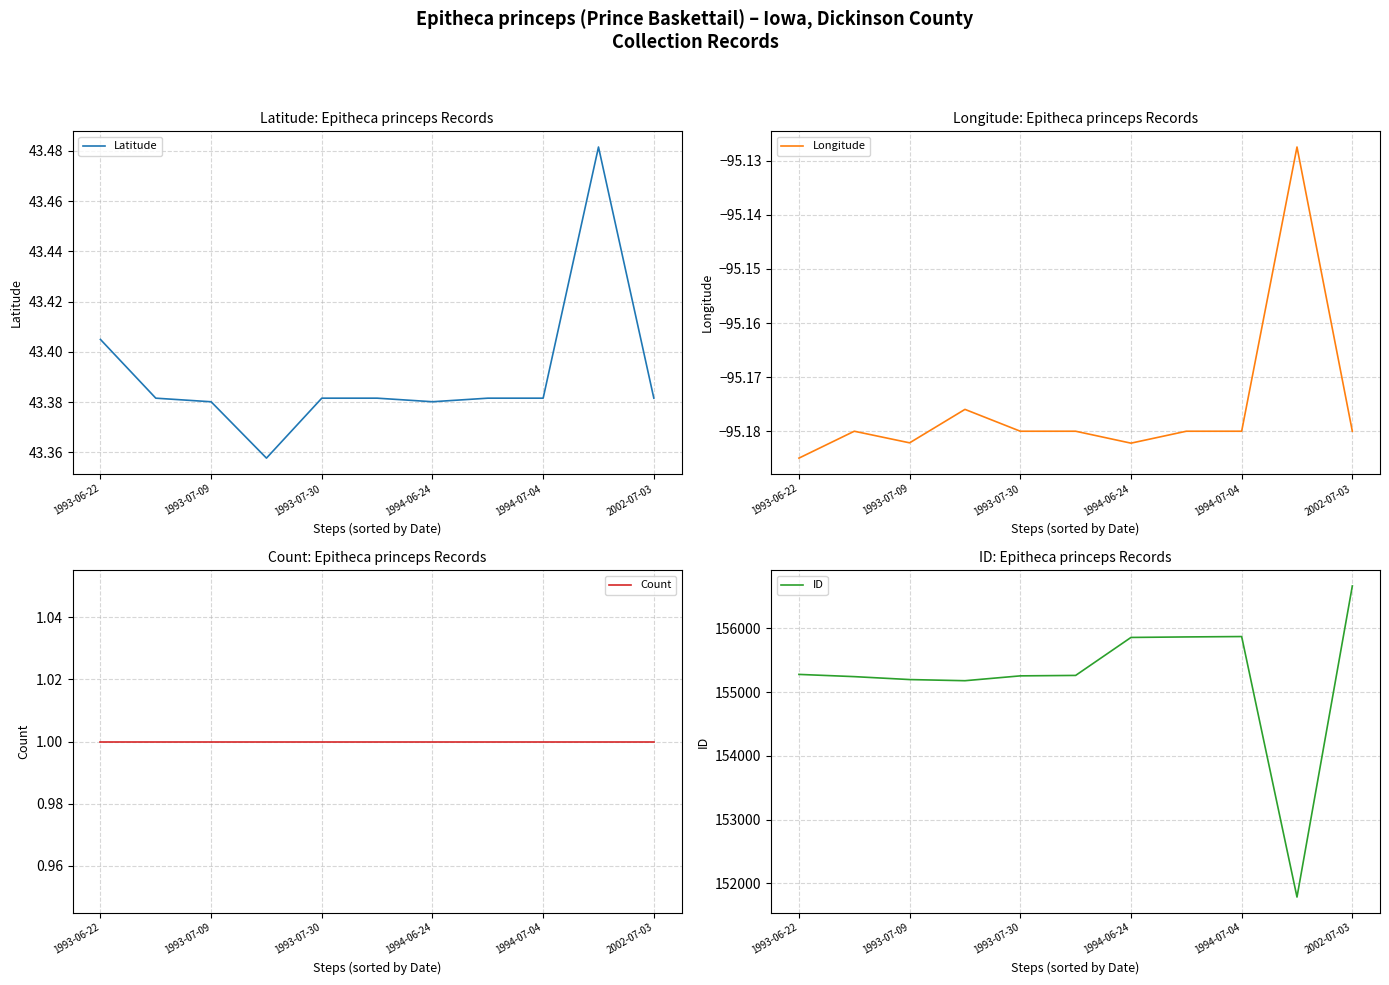

What is the value of the Longitude point at the 2nd from the left?

-95.2